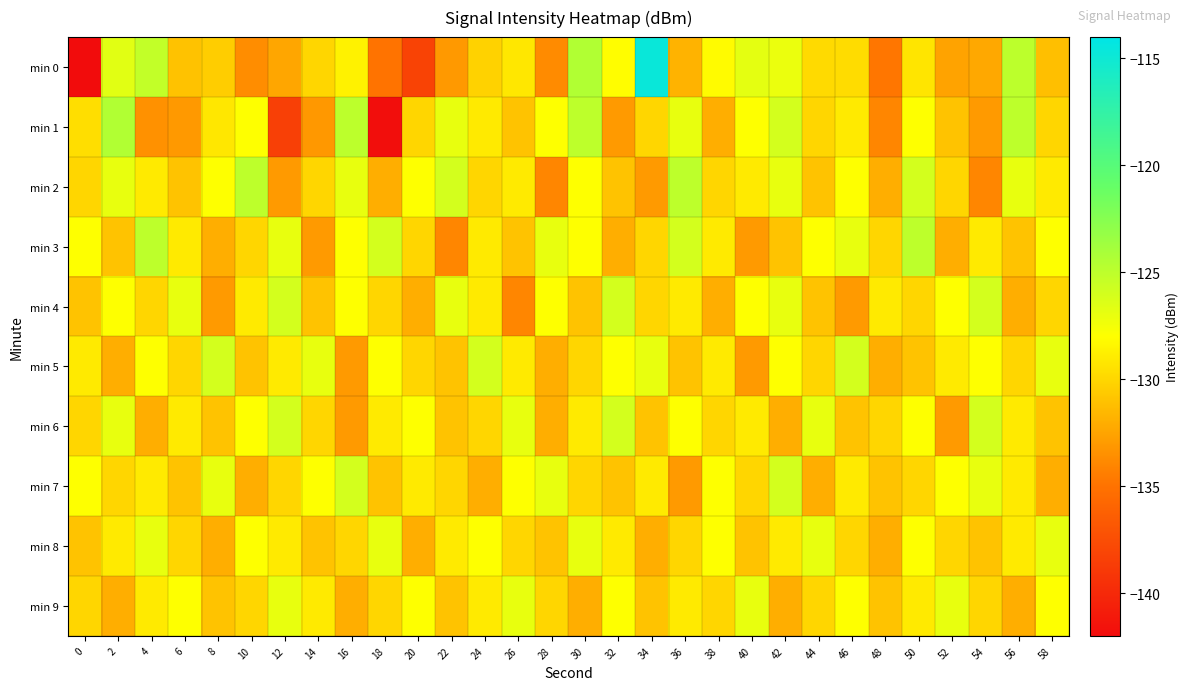

Rank the series by their maximum value, from lowest to highest.

min 8, min 9, min 4, min 5, min 6, min 7, min 2, min 3, min 1, min 0